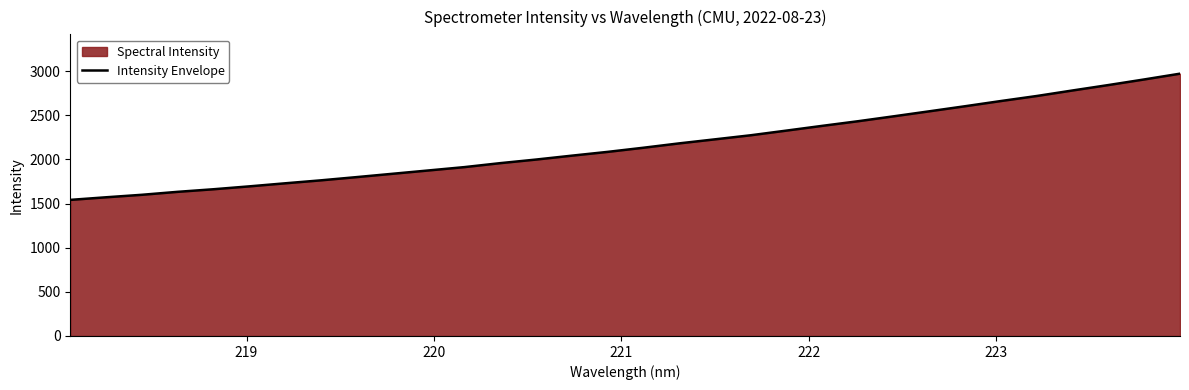

What is the difference between the maximum and minimum values?

1429.8